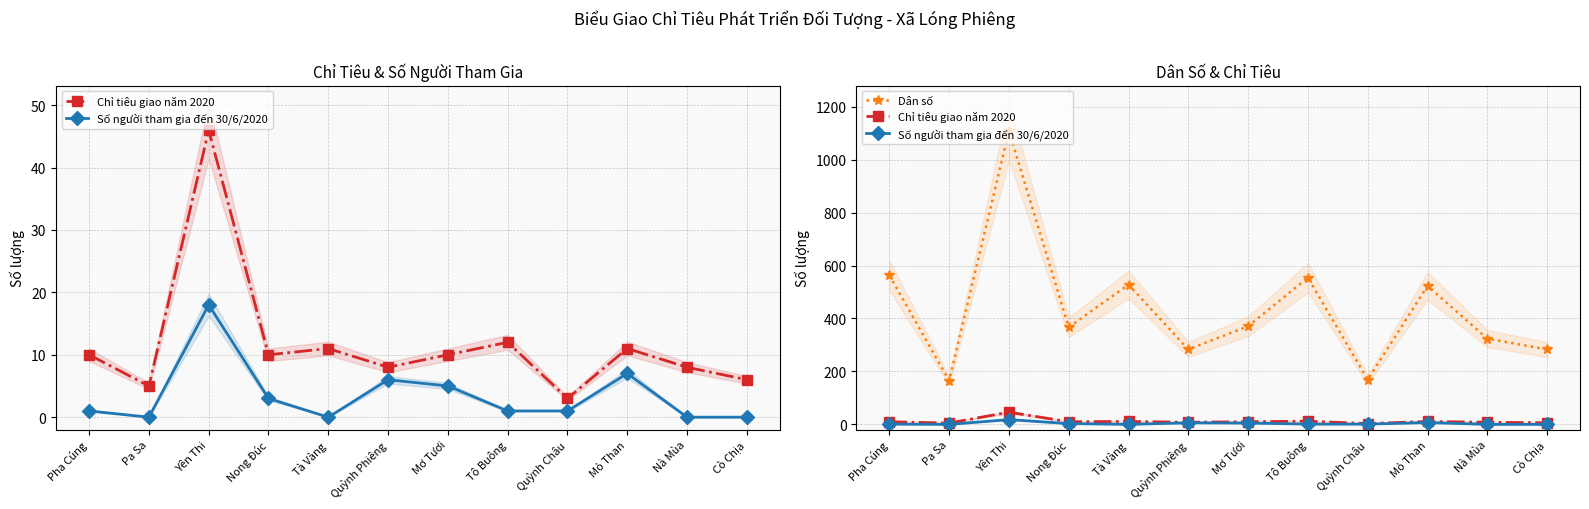

Is it true that Số người tham gia đến 30/6/2020 equals 2 at Pha Cúng?

False